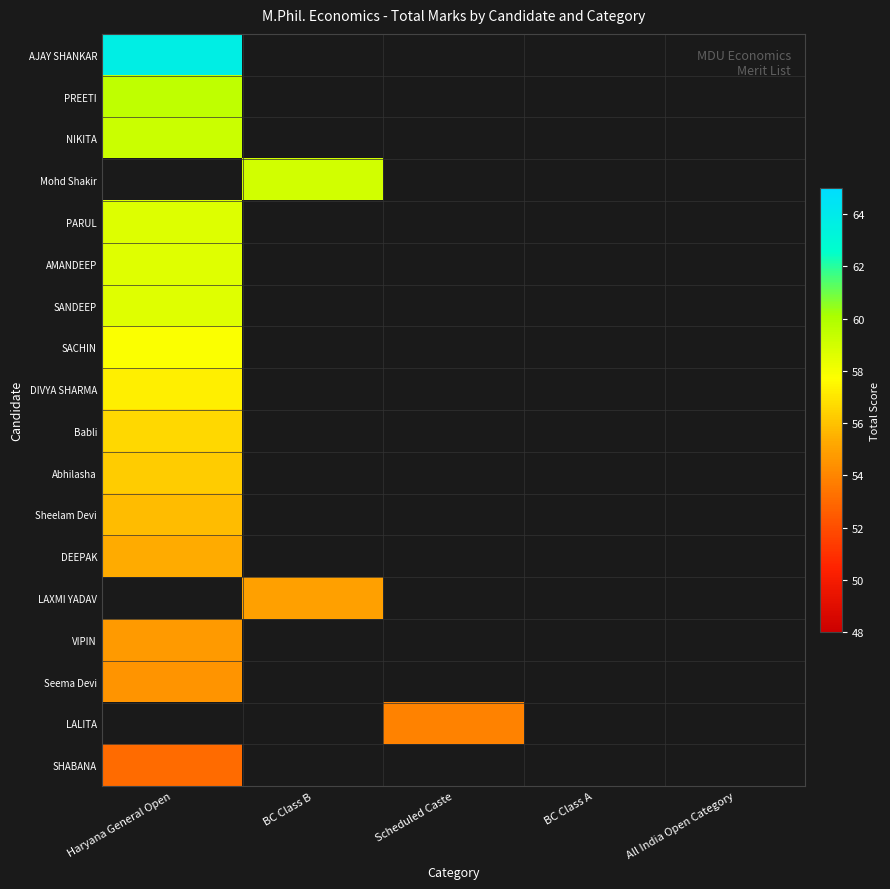

At which label does AJAY SHANKAR reach its peak?

Haryana General Open